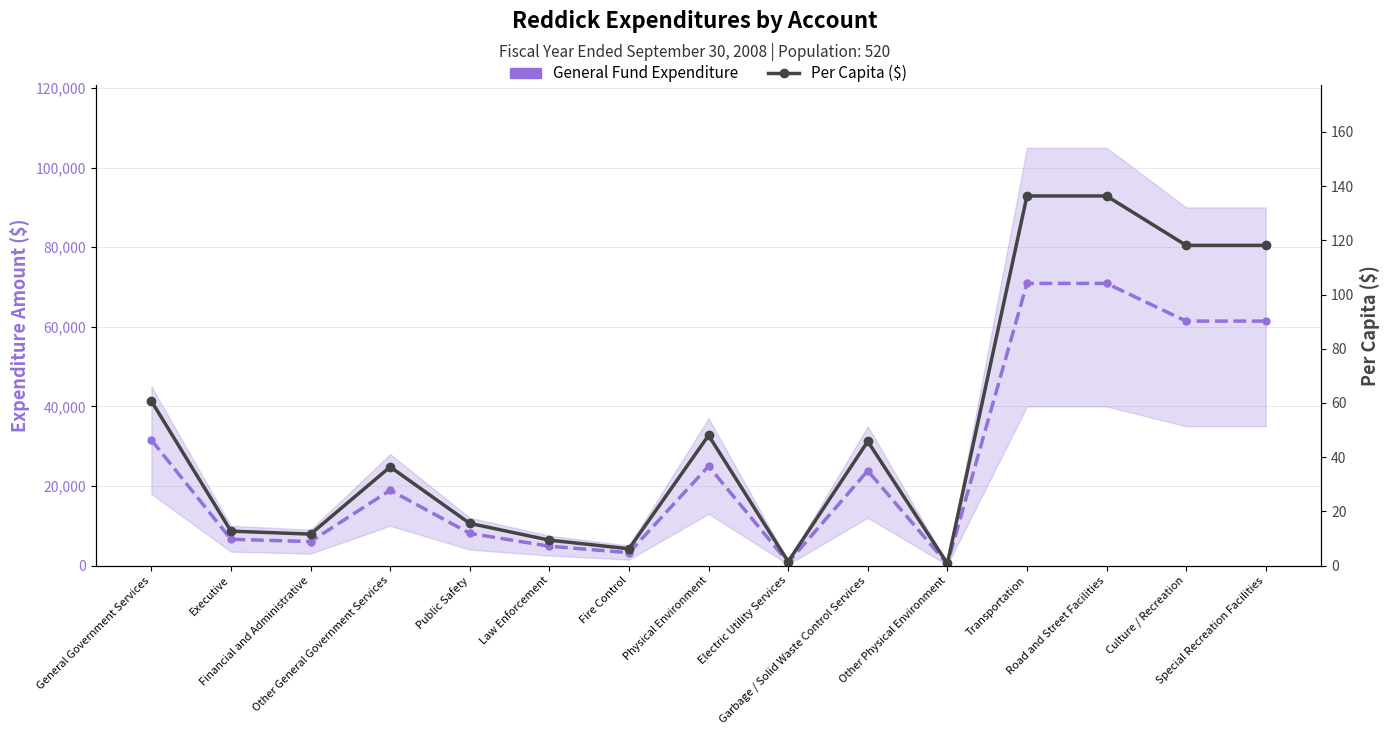

True or false: General Fund Expenditure and Per Capita ($) intersect in this chart.

False